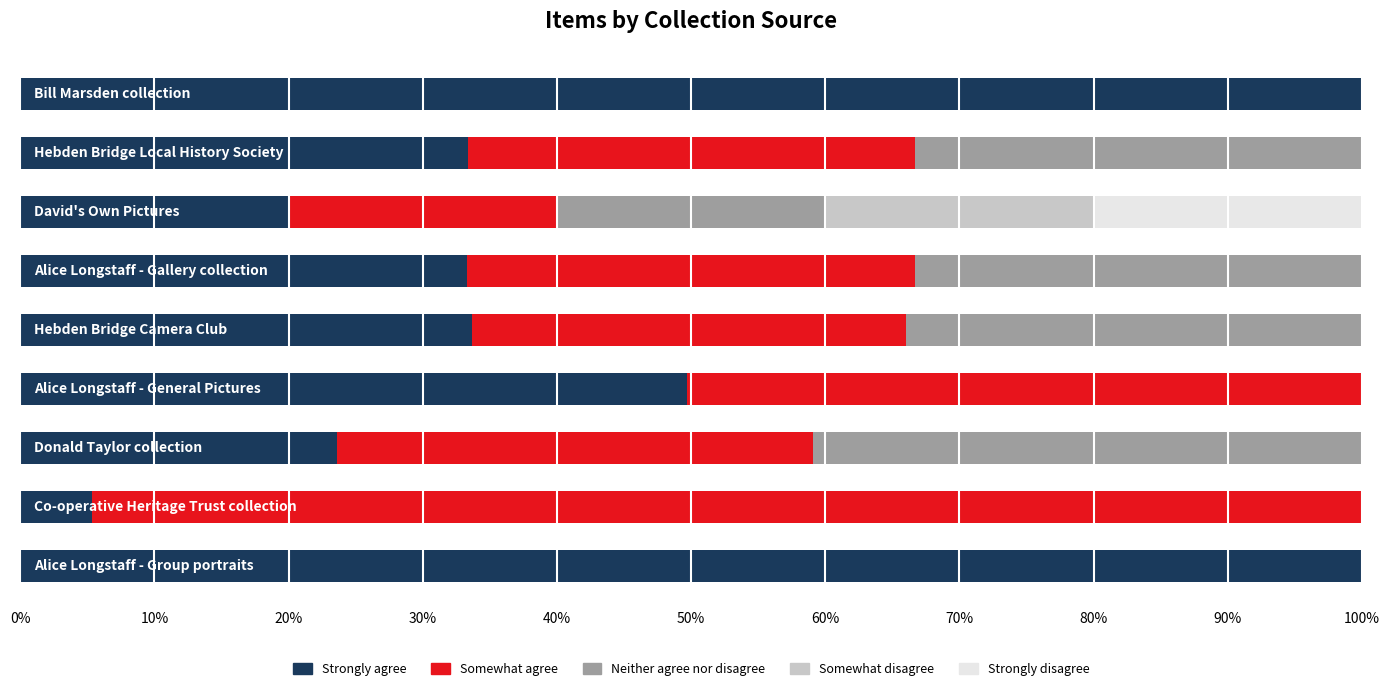

What is the highest value of the Strongly agree series?

100.0